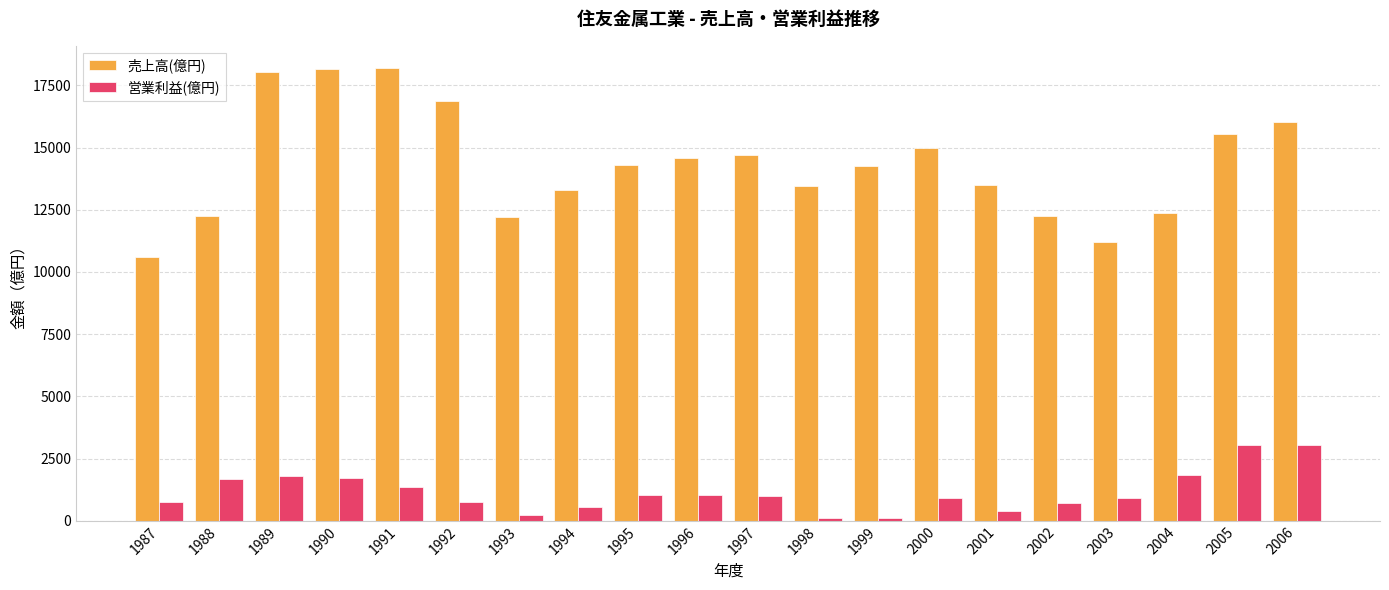

List the series in order of their overall mean, highest first.

売上高(億円), 営業利益(億円)